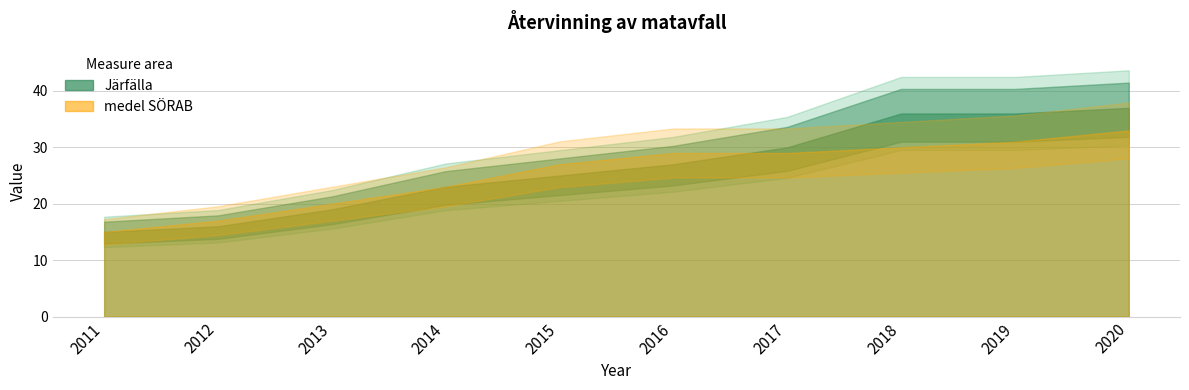

Reading left to right, what are all the values shown in this chart?

Järfälla: 2011=15	2012=16	2013=19	2014=23	2015=25	2016=27	2017=30	2018=36	2019=36	2020=37
medel SÖRAB: 2011=15	2012=17	2013=20	2014=23	2015=27	2016=29	2017=29	2018=30	2019=31	2020=33